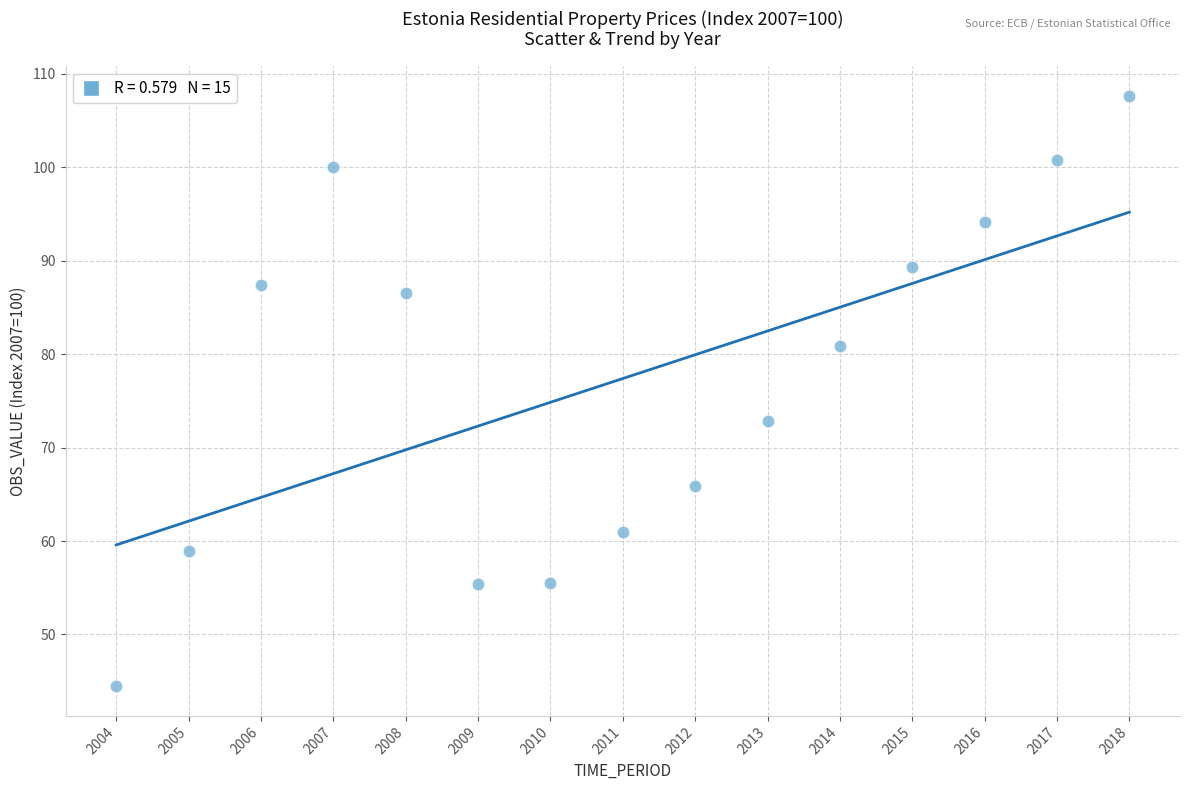

What Y value in the scatter plot is closest to 76?

72.9